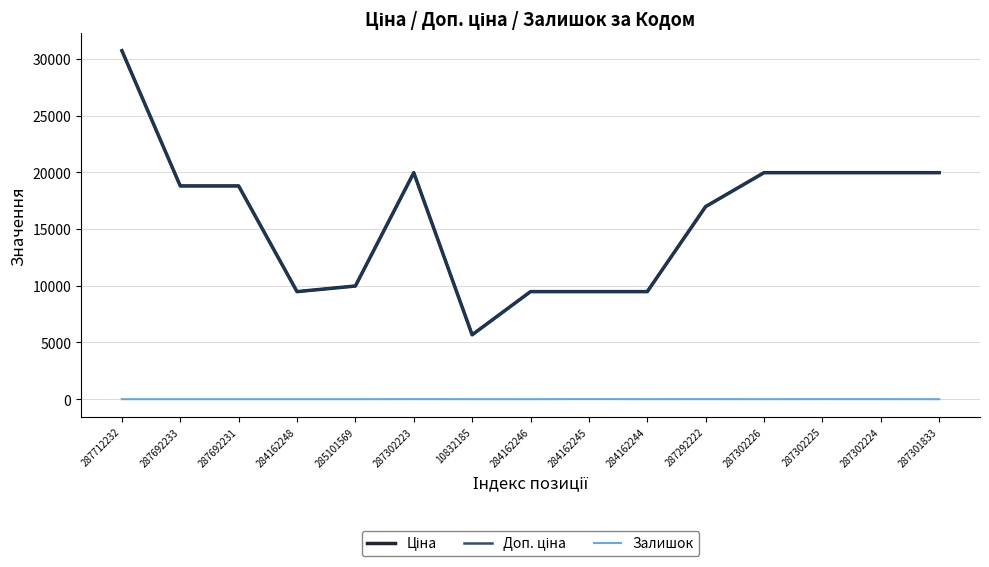

What is the label of the 6th point from the left?

287302223